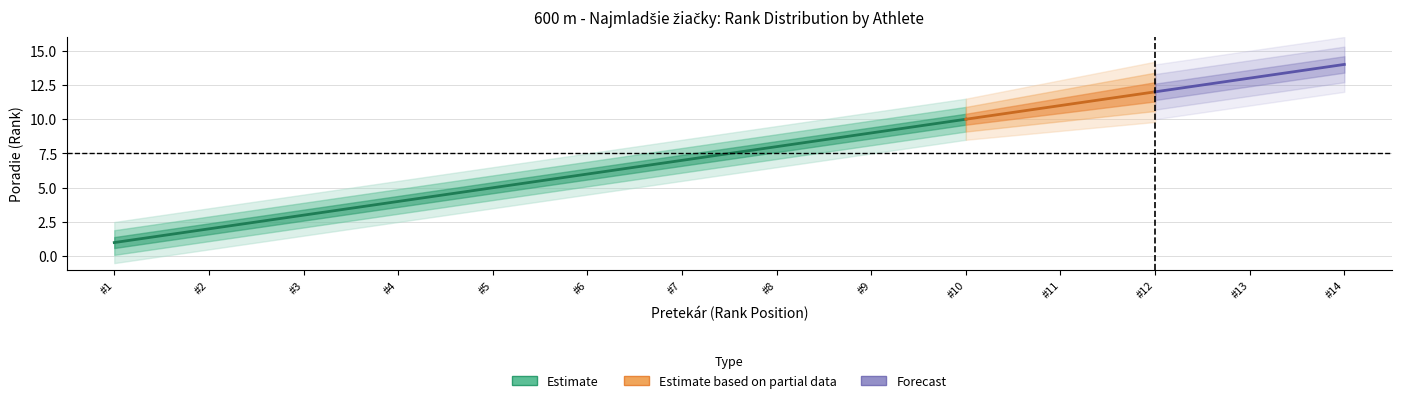

Which series has the largest range (max minus min)?

Estimate